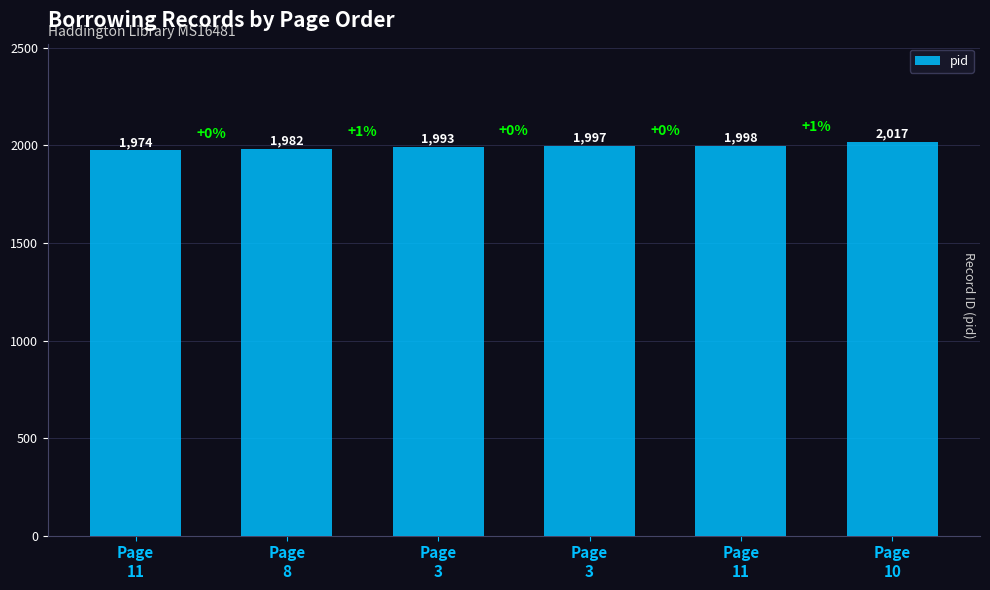

How many data points does each series have?

6